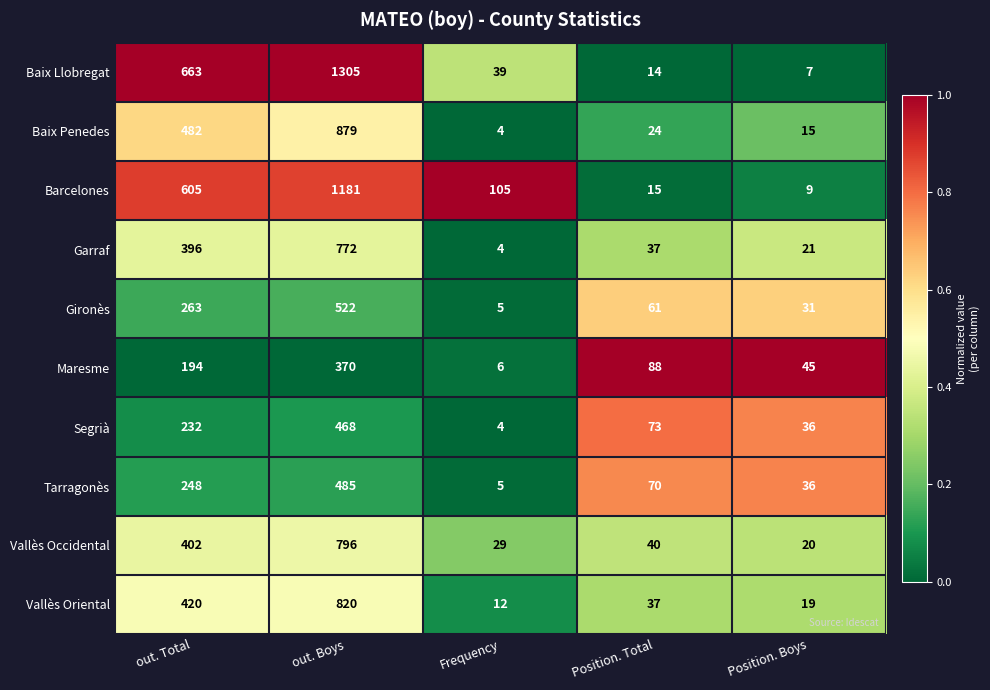

What is the difference between the maximum and minimum values in the Vallès Oriental series?

808